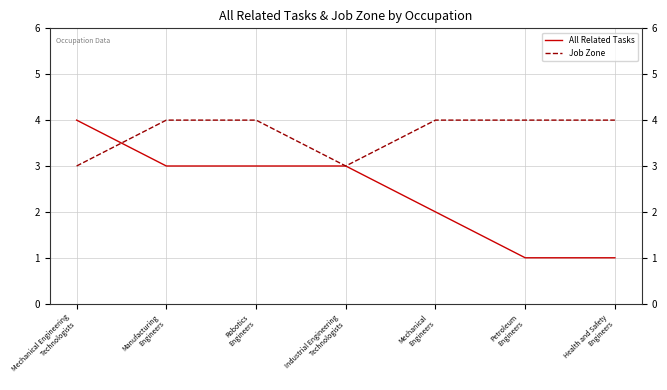

What is the maximum value shown in the chart?

4